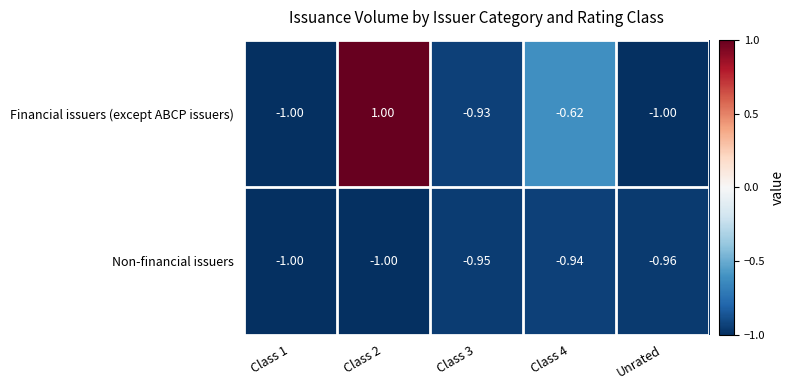

Is the value of Non-financial issuers at Class 3 greater than the value of Financial issuers (except ABCP issuers) at Unrated?

Yes